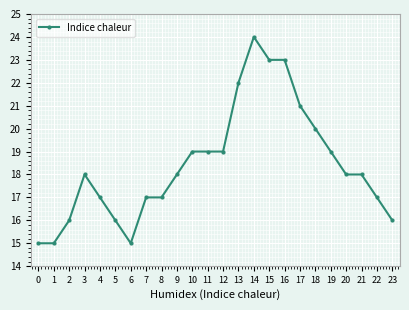

Which has a higher value, 6 or 2?

2